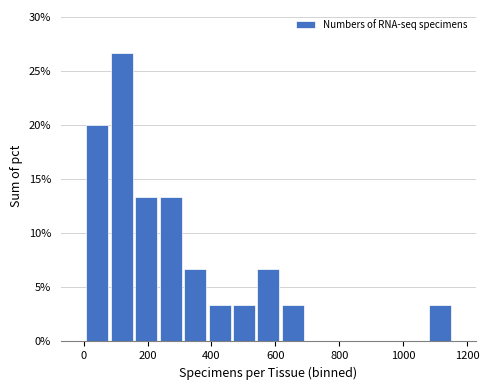

Read against the x-axis, roughly where is the centre of the tallest bar?

120